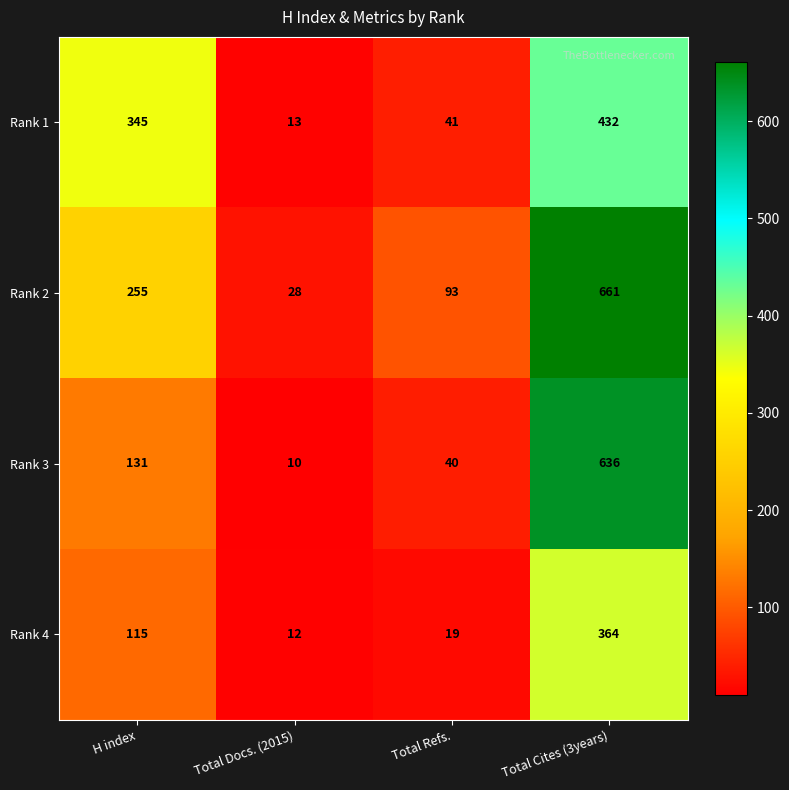

What is the minimum value shown in the chart?

10